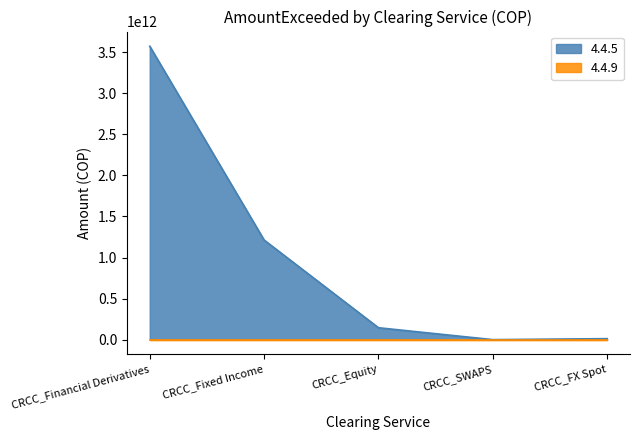

Where is the data nearest to the value 1786794690383?

CRCC_Fixed Income